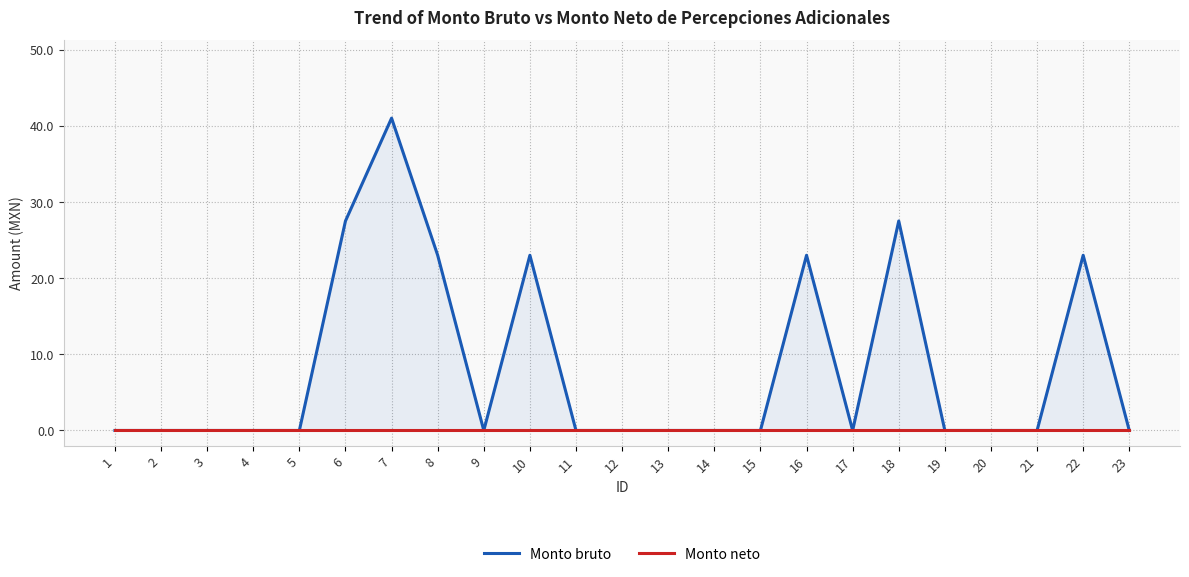

True or false: Monto bruto and Monto neto cross at least once.

False